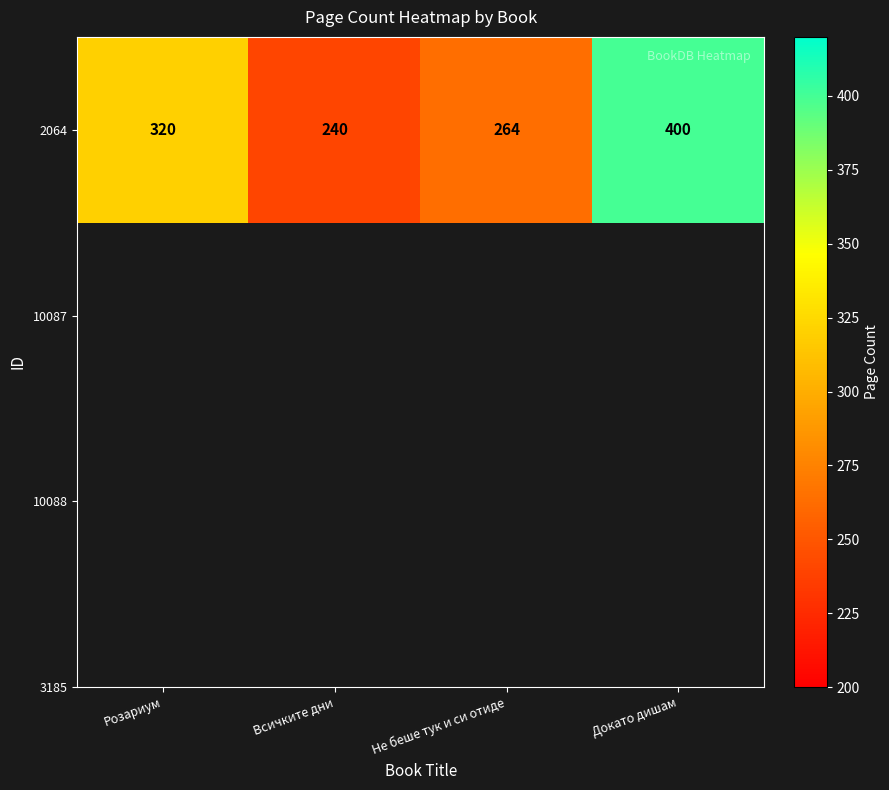

What is the sum of all values?

1224